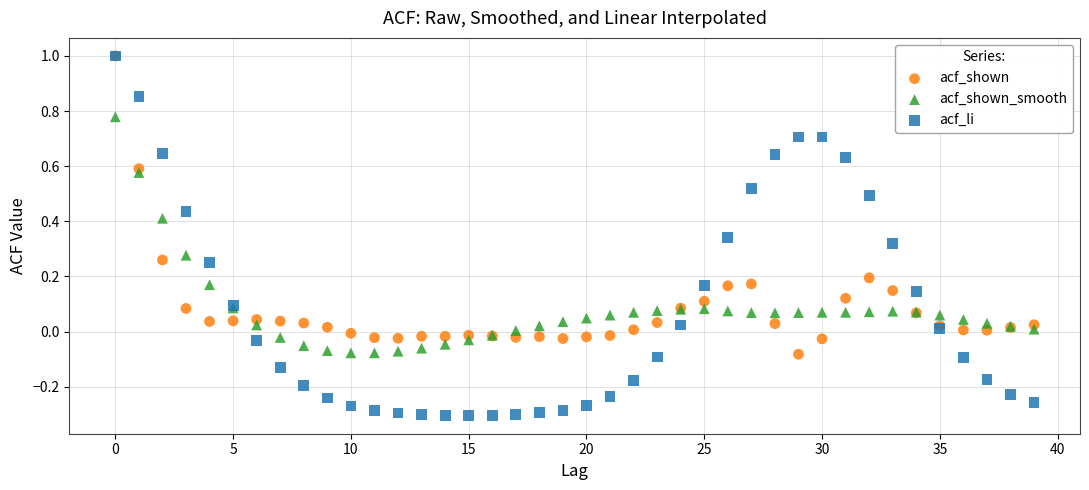

What are all the series names shown in the legend?

acf_shown, acf_shown_smooth, acf_li